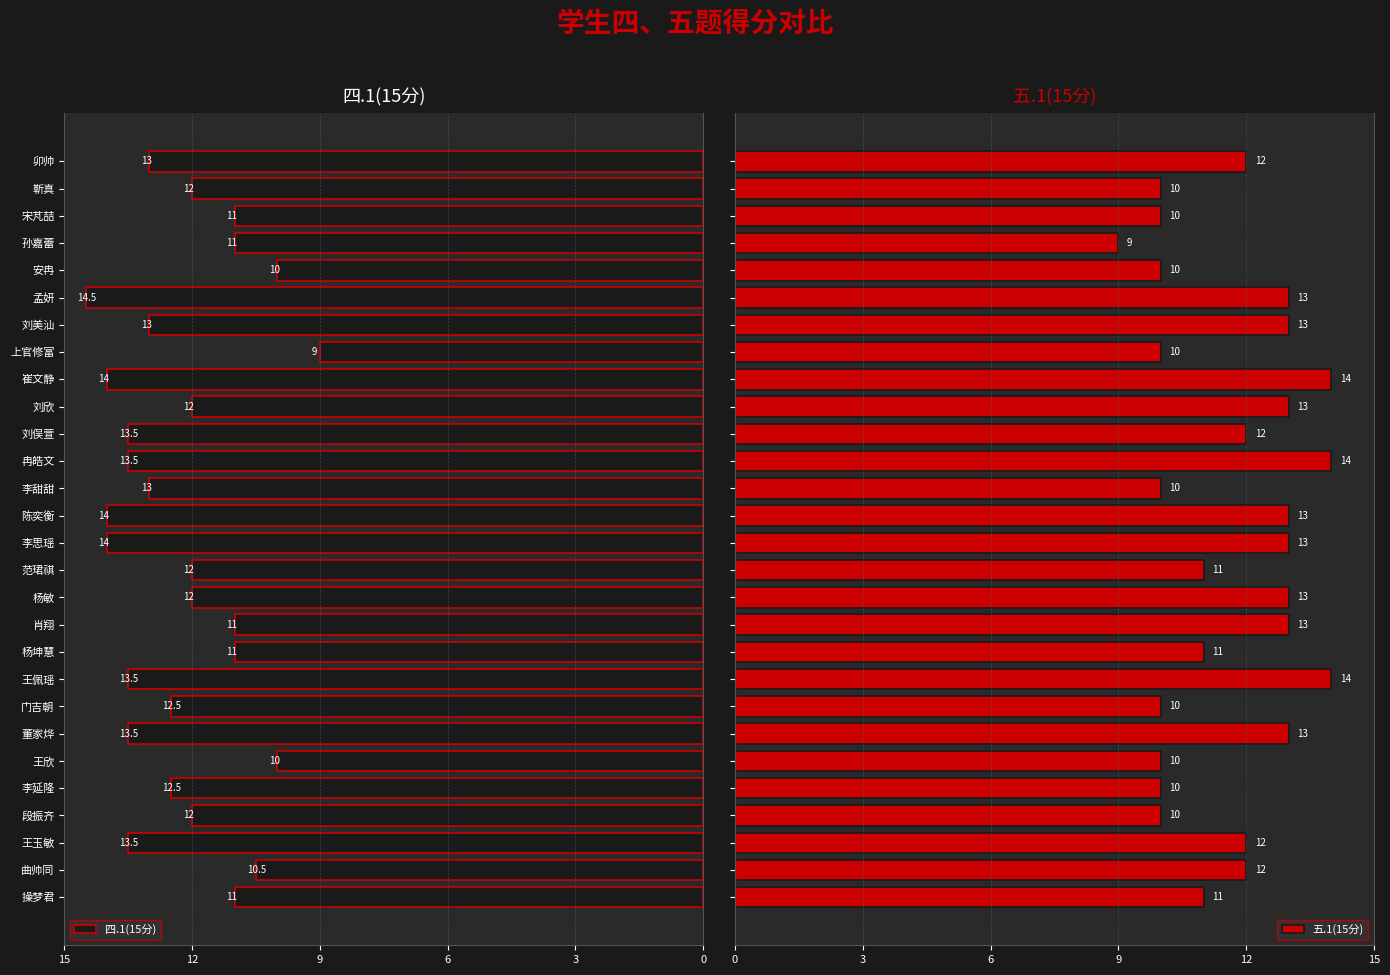

Count the 五.1(15分) values in the range 10 to 13.

24